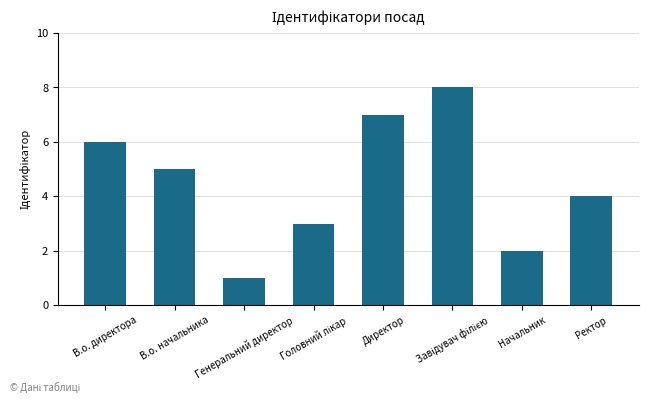

Between В.о. начальника and Директор, which is larger?

Директор